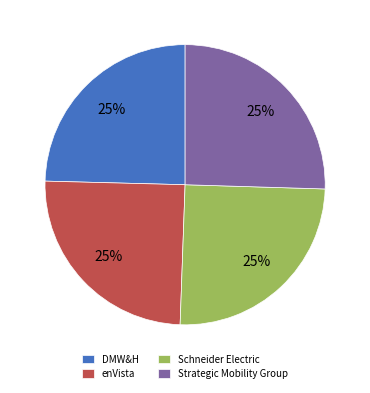

Does enVista represent more than half of the total?

No